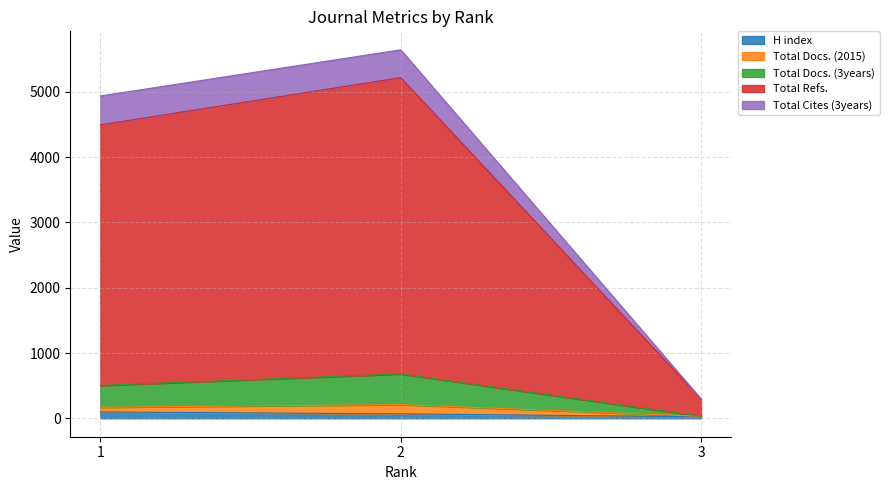

Count the H index values in the range 23 to 97.

3